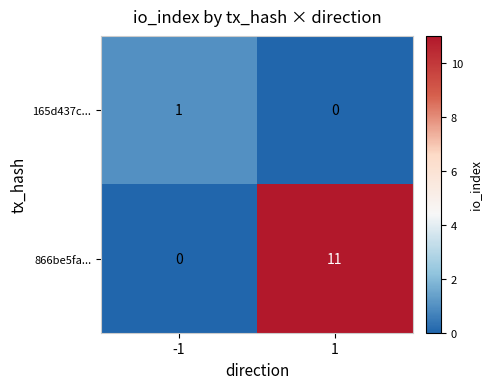

Is it true that 165d437c... equals 2 at -1?

False